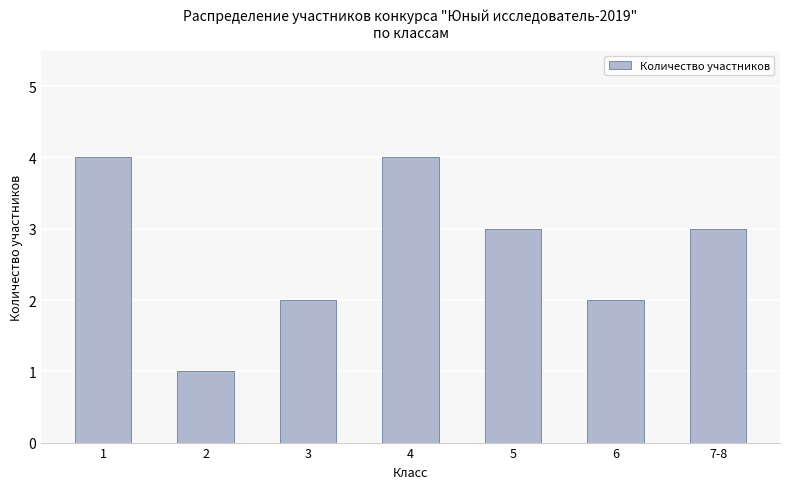

Reading left to right, transcribe all the data shown in this chart.

1=4	2=1	3=2	4=4	5=3	6=2	7-8=3